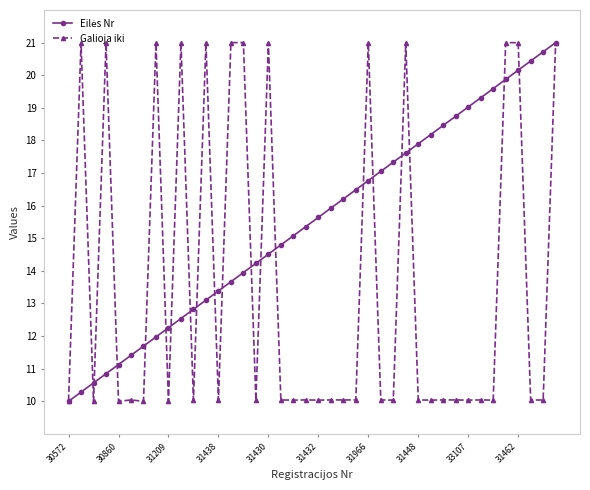

What is the value of the Galioja iki point at the 2nd from the left?

21.0